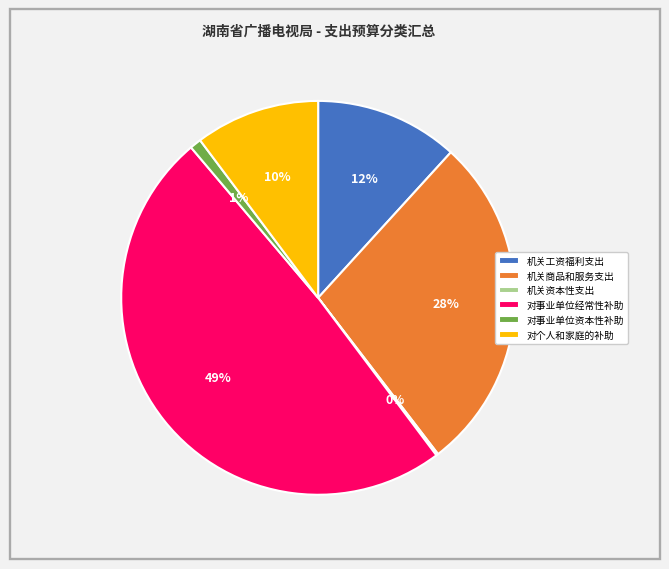

Which has a higher value, 机关商品和服务支出 or 对事业单位经常性补助?

对事业单位经常性补助